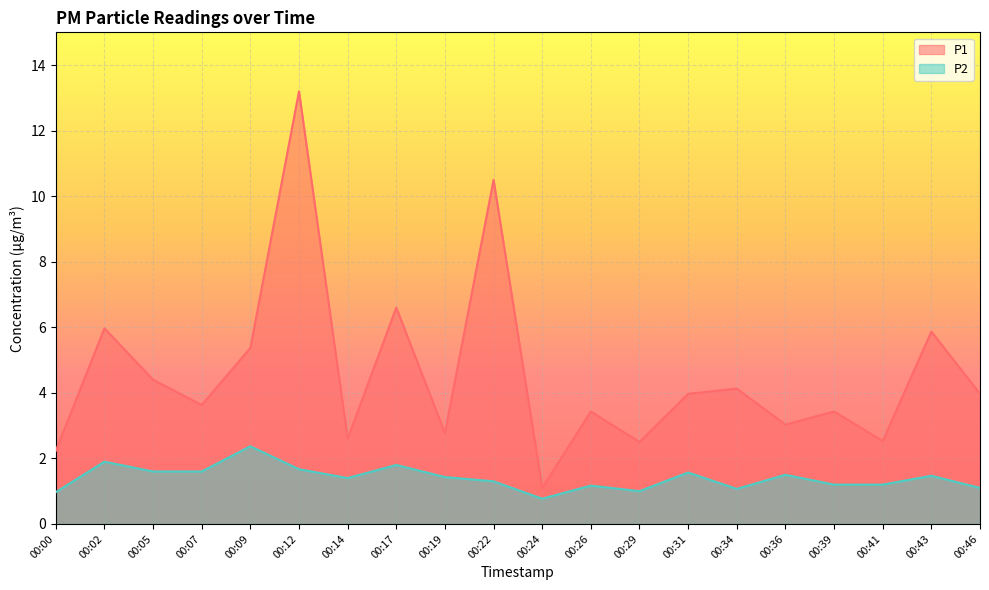

Between 00:02 and 00:05, which series saw the biggest shift?

P1